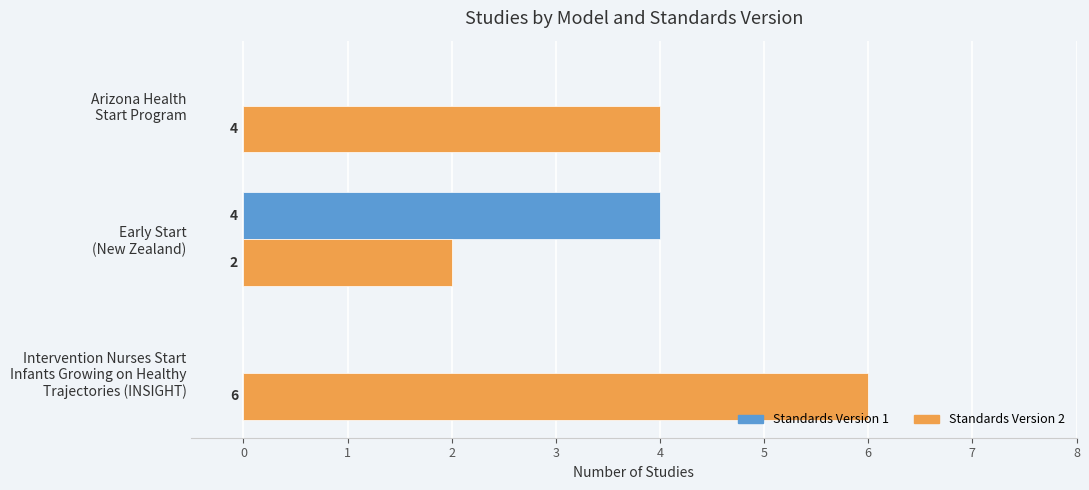

What is the average value of the Standards Version 1 series?

1